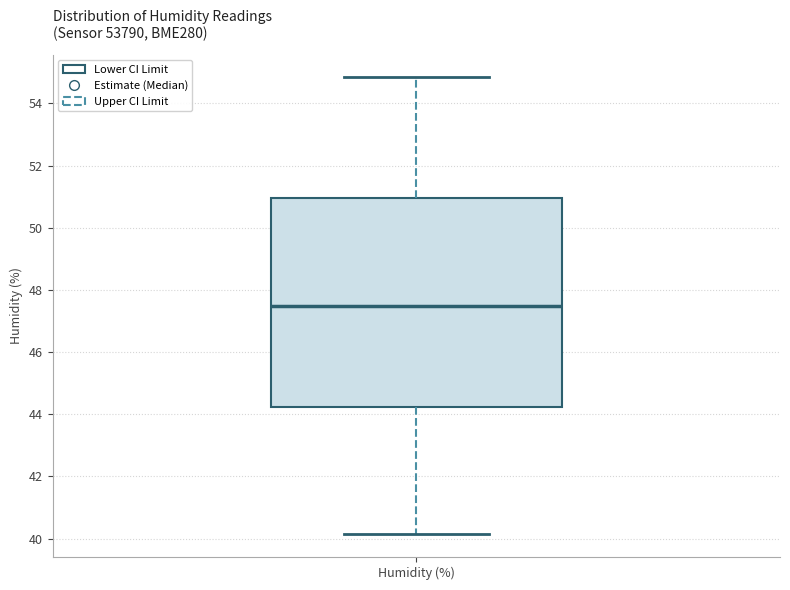

Read this box plot against the y-axis: the position of the median line, the range covered by the box, and the ends of both whiskers. The values are not printed on the chart, so give them approximately, as read against the axis.

median 47.4, box 44.2 to 51.0, whiskers 40.2 to 54.8